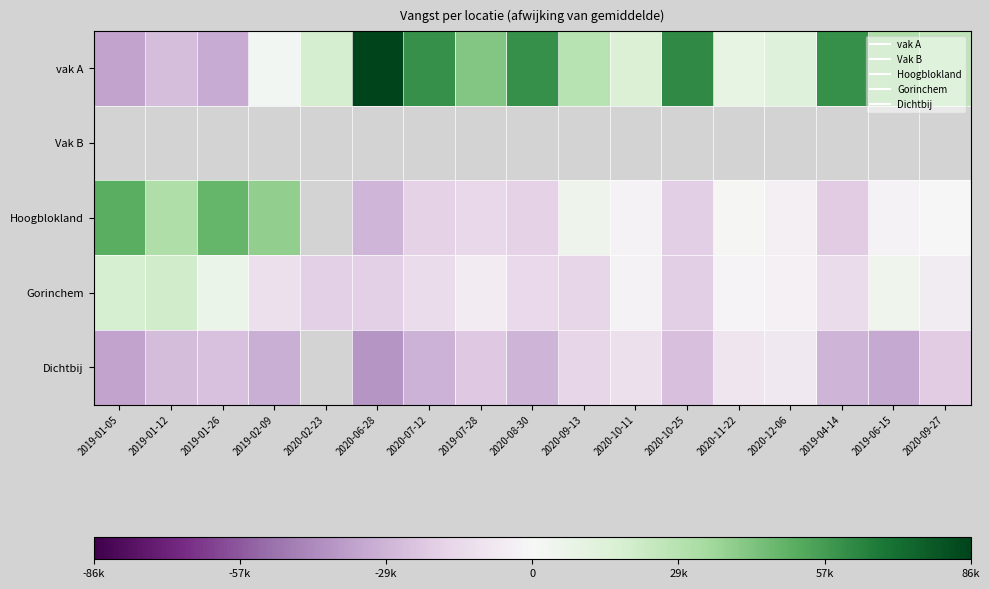

Which series has the widest spread of values?

vak A